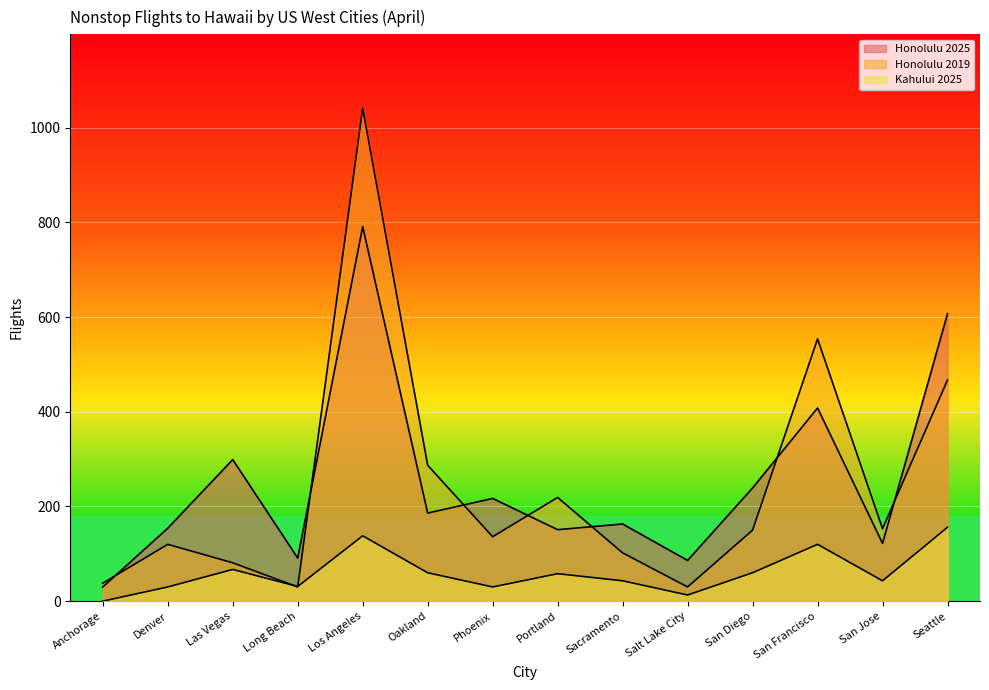

How many lines are shown in the chart?

3